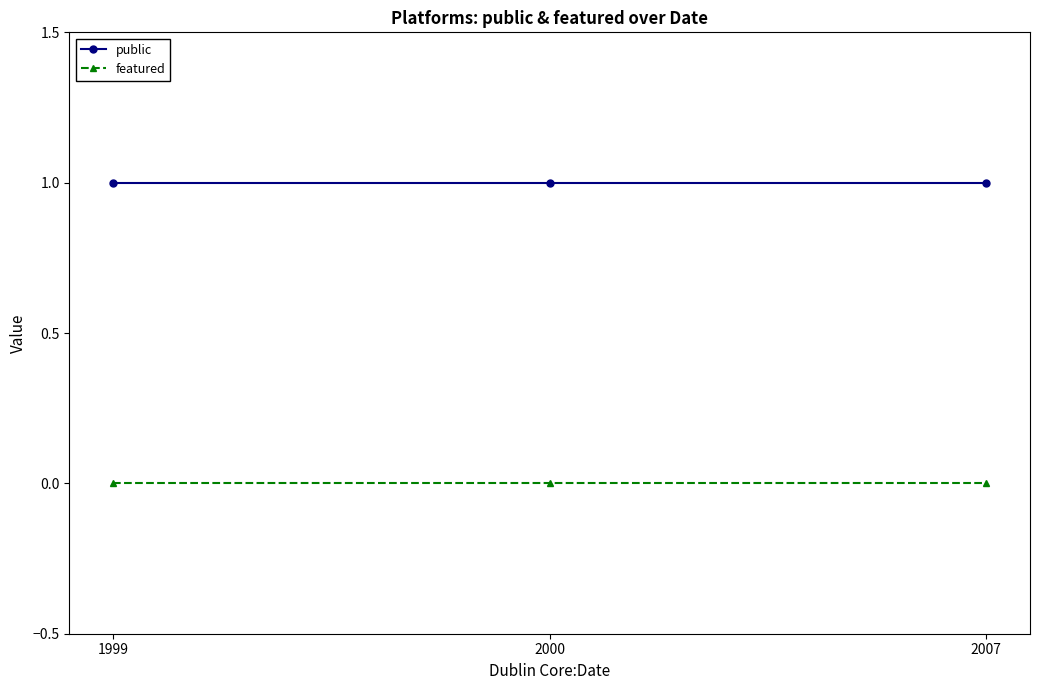

Rank the series by their average value, from lowest to highest.

featured, public